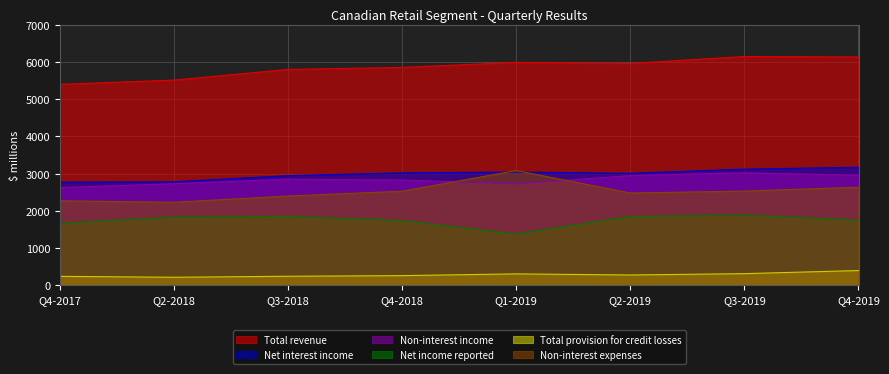

What is the label of the 8th point from the right?

Q4-2017